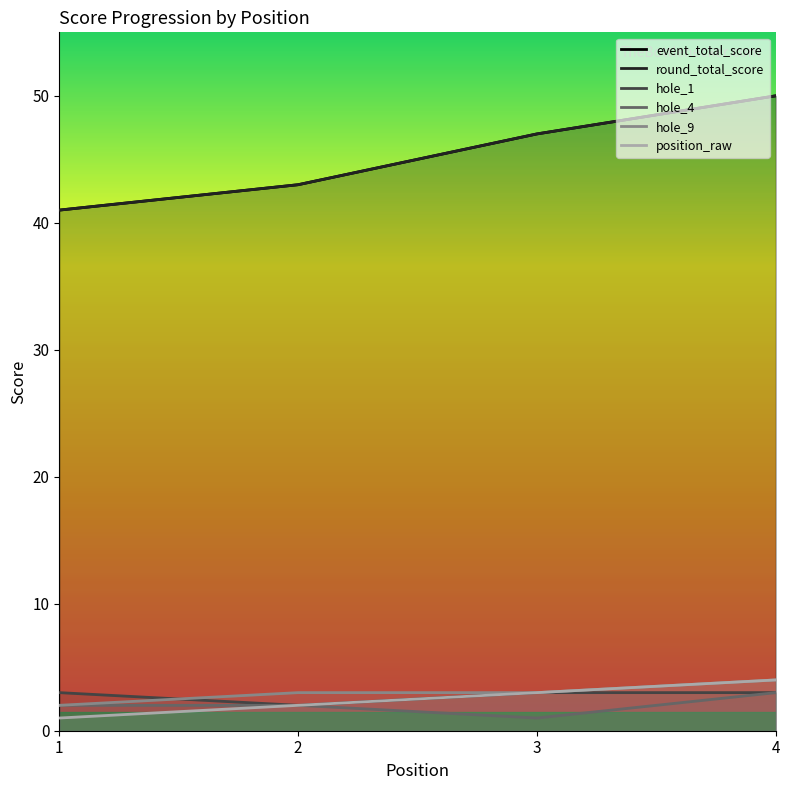

How many data points in round_total_score are less than 47?

2